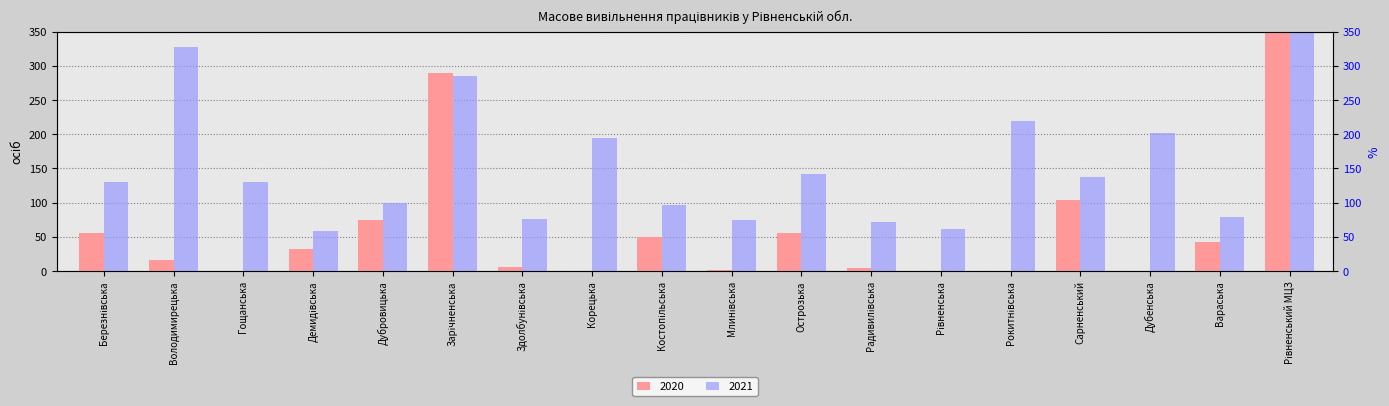

Which category has the lowest value in the 2020 series?

Гощанська